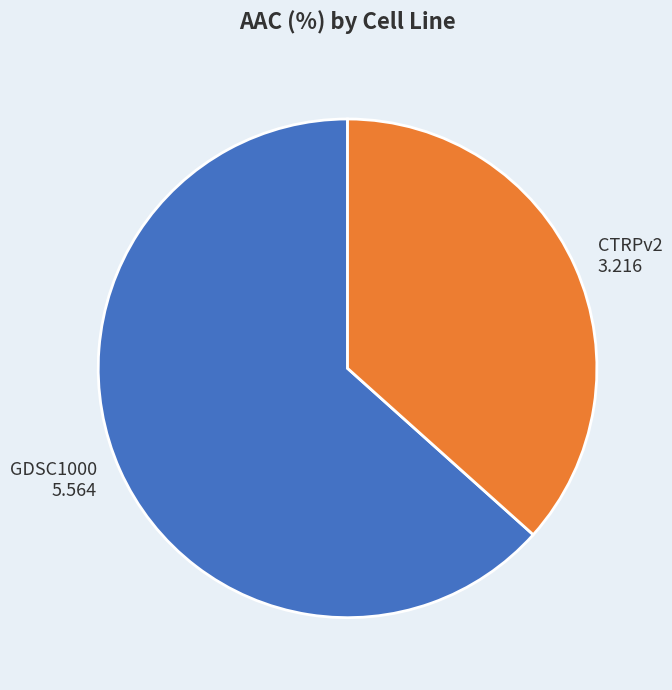

Is there any slice that represents more than half of the pie?

Yes